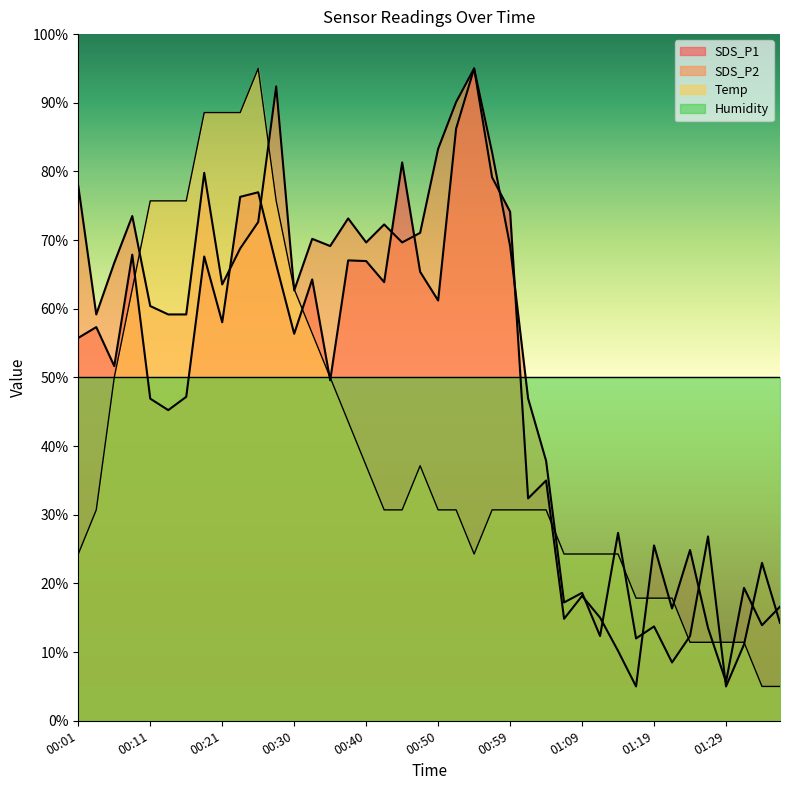

What is the difference between the highest and lowest values at 01:26?

15.4